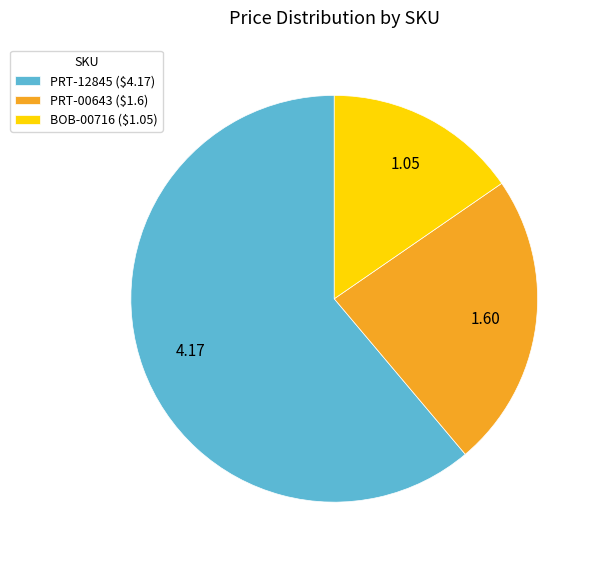

Which category accounts for the majority?

PRT-12845